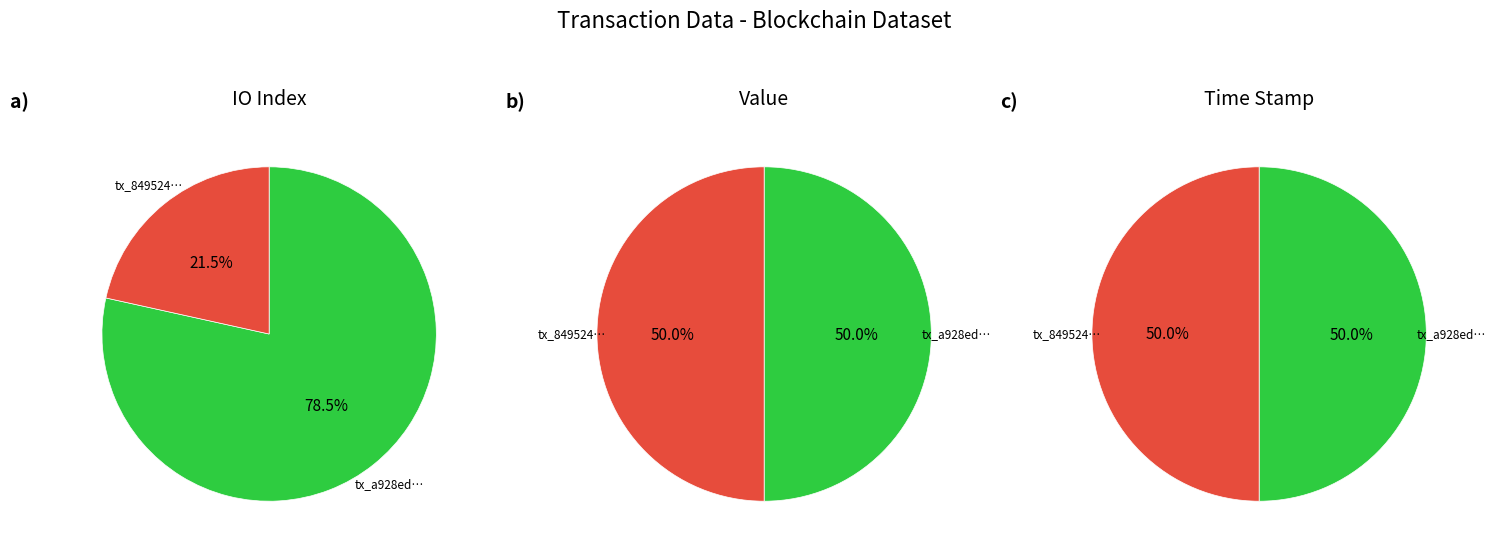

Does io_index account for over 50% of the chart?

No